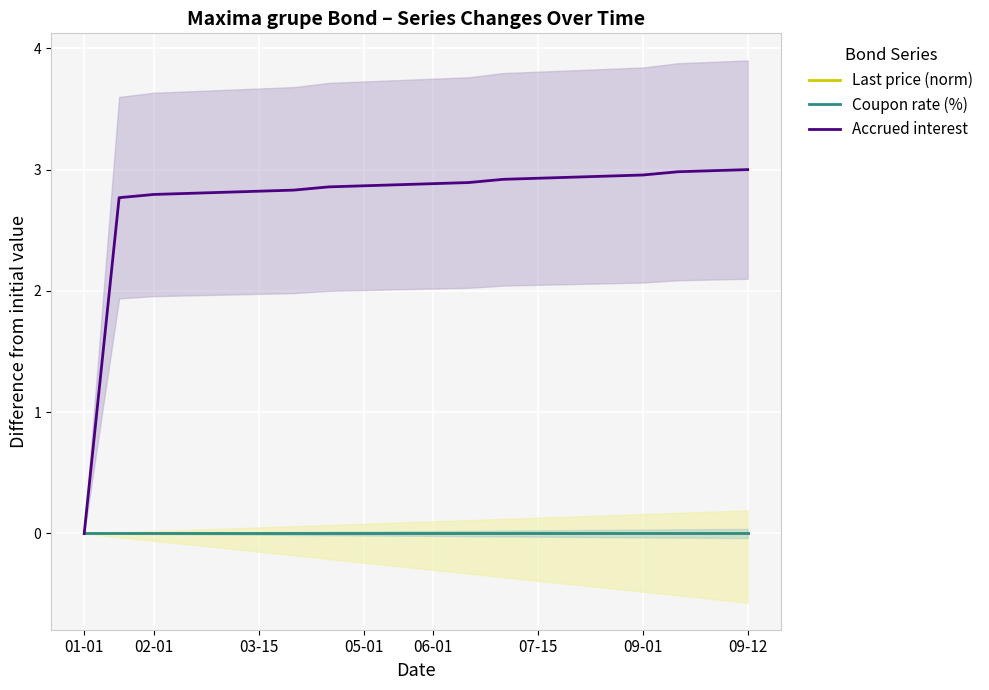

How many values in Accrued interest are above zero?

19